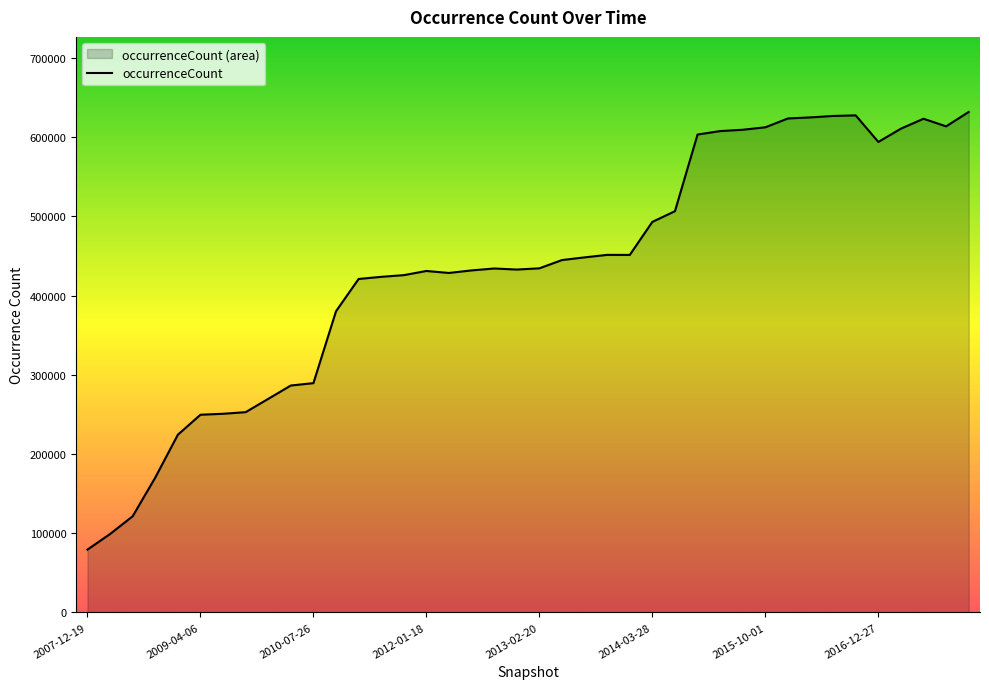

Which category has the highest value across all series?

39